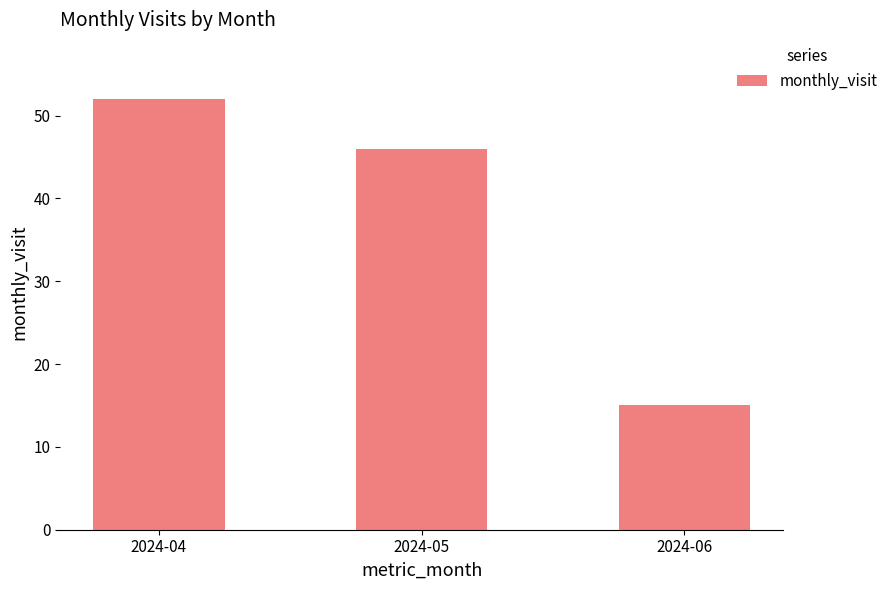

Reading left to right, transcribe all the data shown in this chart.

2024-04=52	2024-05=46	2024-06=15